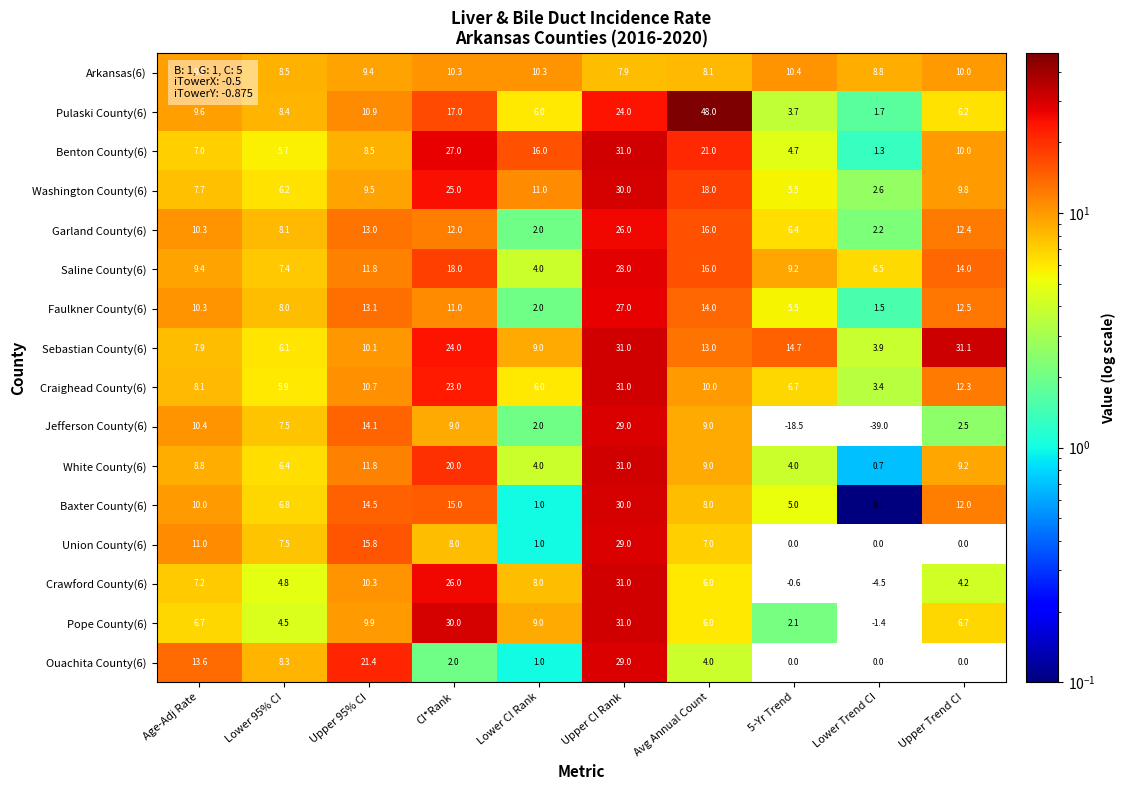

What is the maximum value for Ouachita County(6)?

29.0